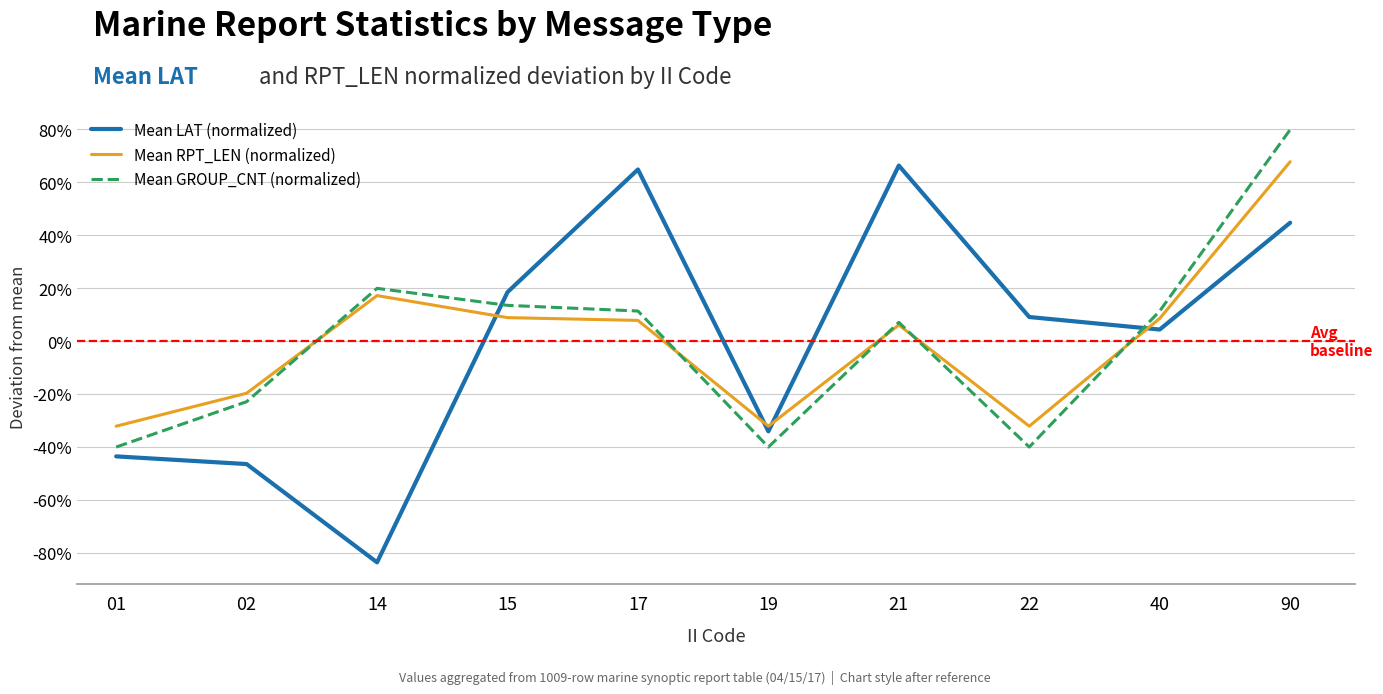

Where is the first local minimum for Mean LAT (normalized)?

14